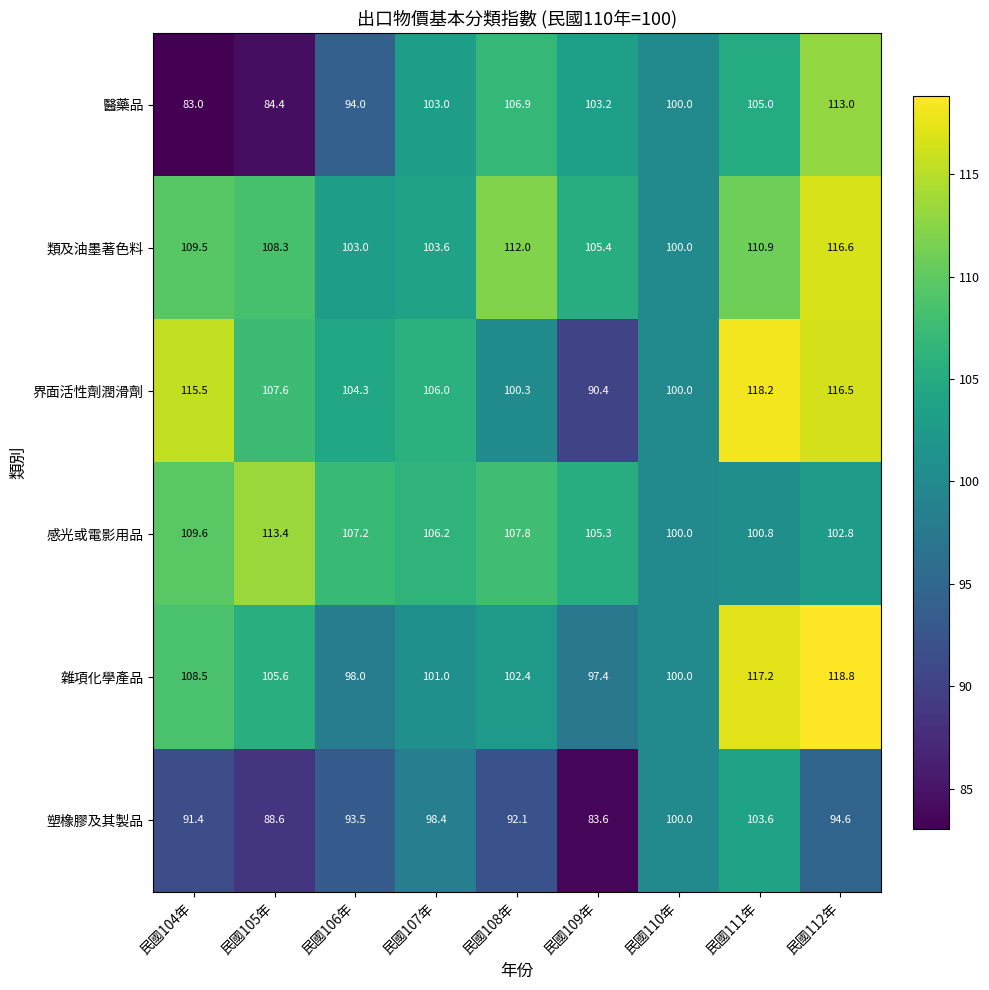

What is the difference between the highest and lowest values at 民國109年?

21.8